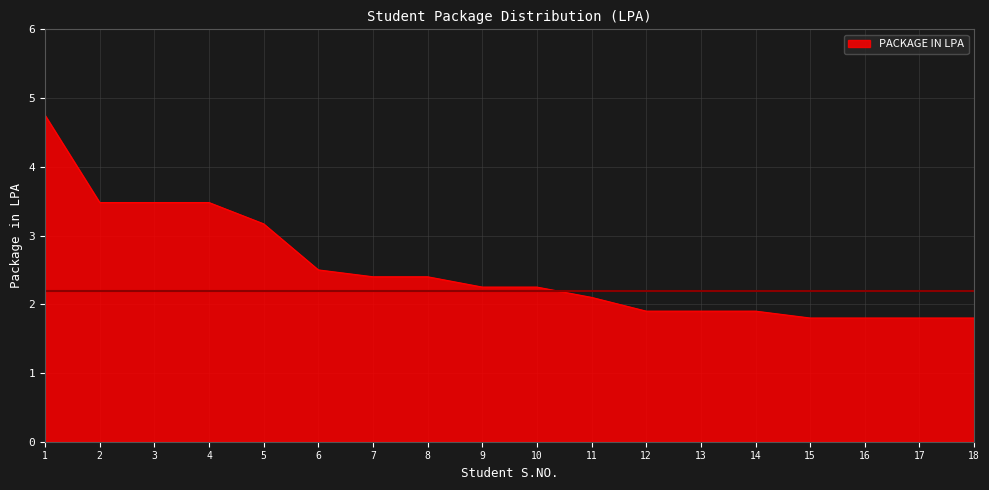

What is the ratio of the value at 12 to the value at 9?

0.8